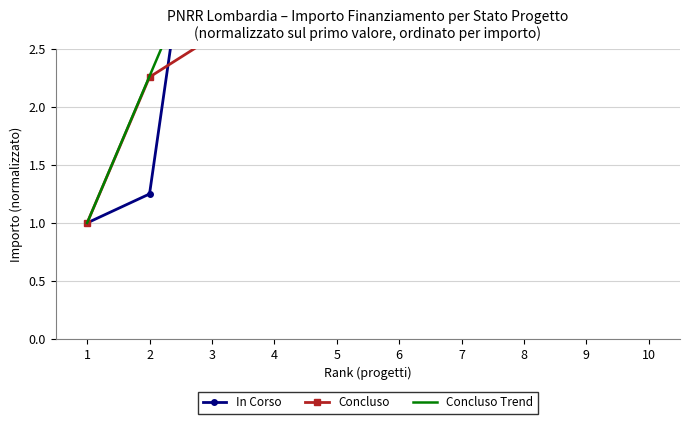

What is the average value of the Concluso series?

5.2